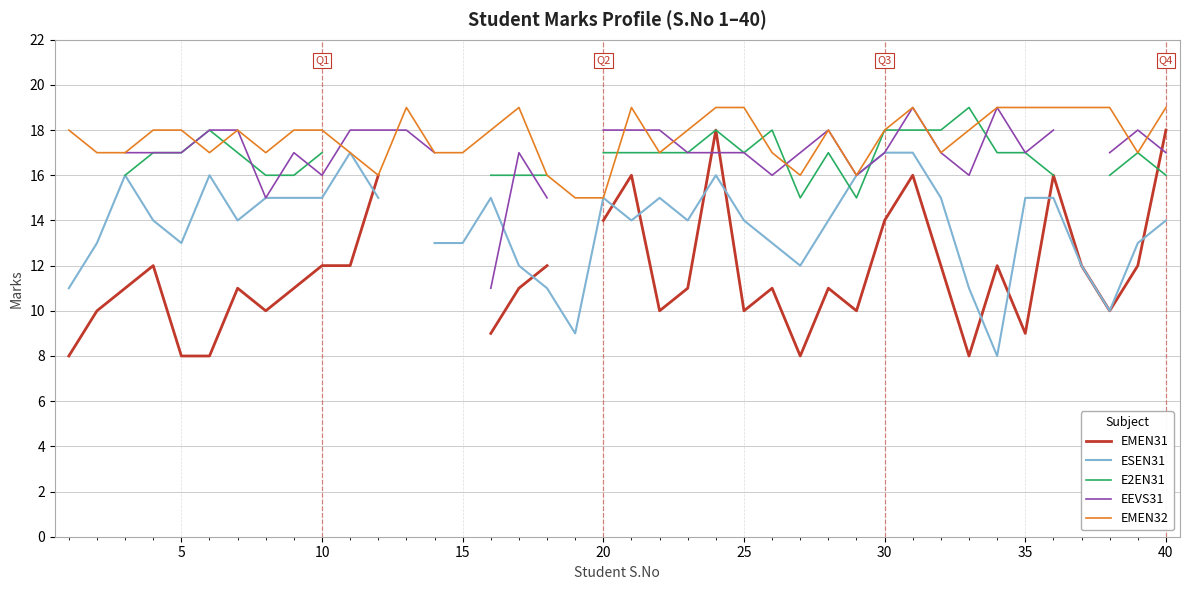

Rank the series by their average value, from lowest to highest.

EMEN31, ESEN31, E2EN31, EEVS31, EMEN32